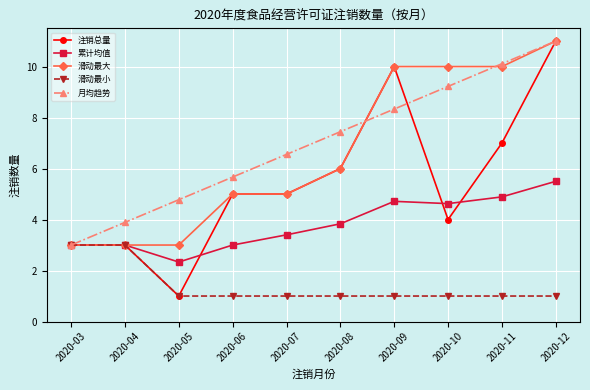

True or false: 滑动最小 has a value of 0.6 at 2020-10.

False